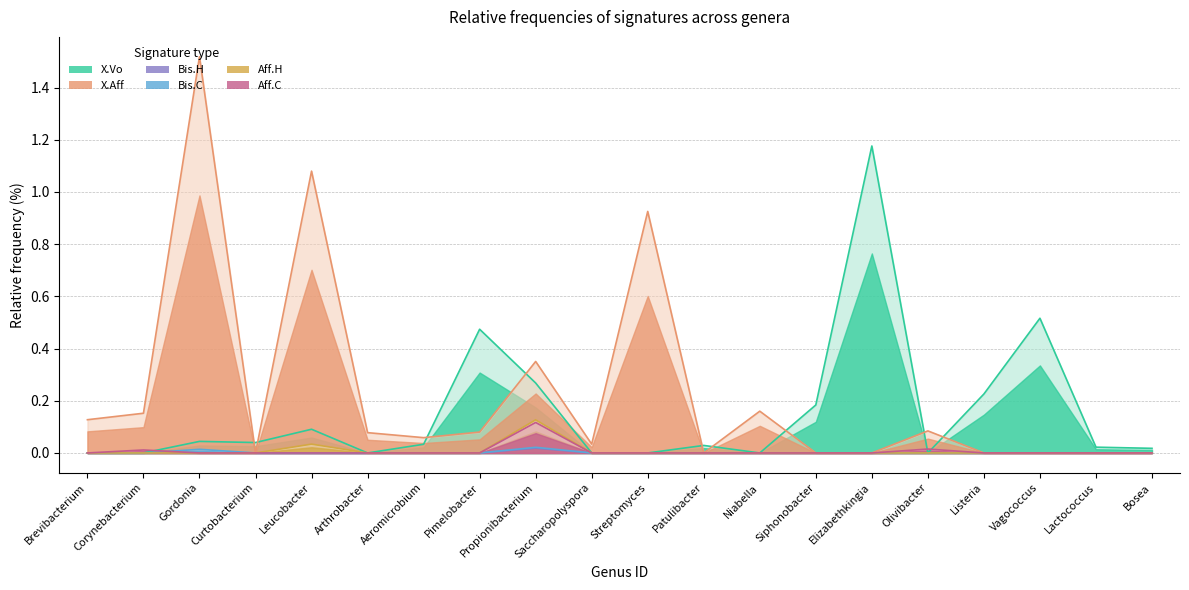

Reading left to right, transcribe all the data shown in this chart.

X.Vo: 0.0	0.0	0.0	0.0	0.1	0.0	0.0	0.5	0.3	0.0	0.0	0.0	0.0	0.2	1.2	0.0	0.2	0.5	0.0	0.0
X.Aff: 0.1	0.2	1.5	0.0	1.1	0.1	0.1	0.1	0.4	0.0	0.9	0.0	0.2	0.0	0.0	0.1	0.0	0.0	0.0	0.0
Bis.H: 0.0	0.0	0.0	0.0	0.0	0.0	0.0	0.0	0.0	0.0	0.0	0.0	0.0	0.0	0.0	0.0	0.0	0.0	0.0	0.0
Bis.C: 0.0	0.0	0.0	0.0	0.0	0.0	0.0	0.0	0.0	0.0	0.0	0.0	0.0	0.0	0.0	0.0	0.0	0.0	0.0	0.0
Aff.H: 0.0	0.0	0.0	0.0	0.0	0.0	0.0	0.0	0.1	0.0	0.0	0.0	0.0	0.0	0.0	0.0	0.0	0.0	0.0	0.0
Aff.C: 0.0	0.0	0.0	0.0	0.0	0.0	0.0	0.0	0.1	0.0	0.0	0.0	0.0	0.0	0.0	0.0	0.0	0.0	0.0	0.0